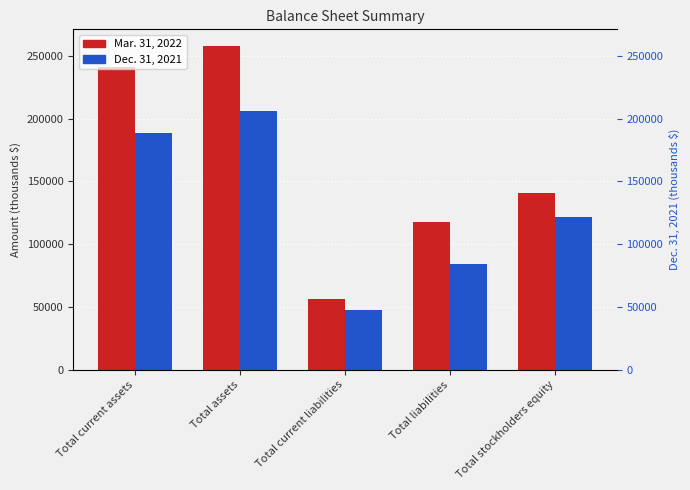

What is the spread (max minus min) of values at Total current liabilities?

8940